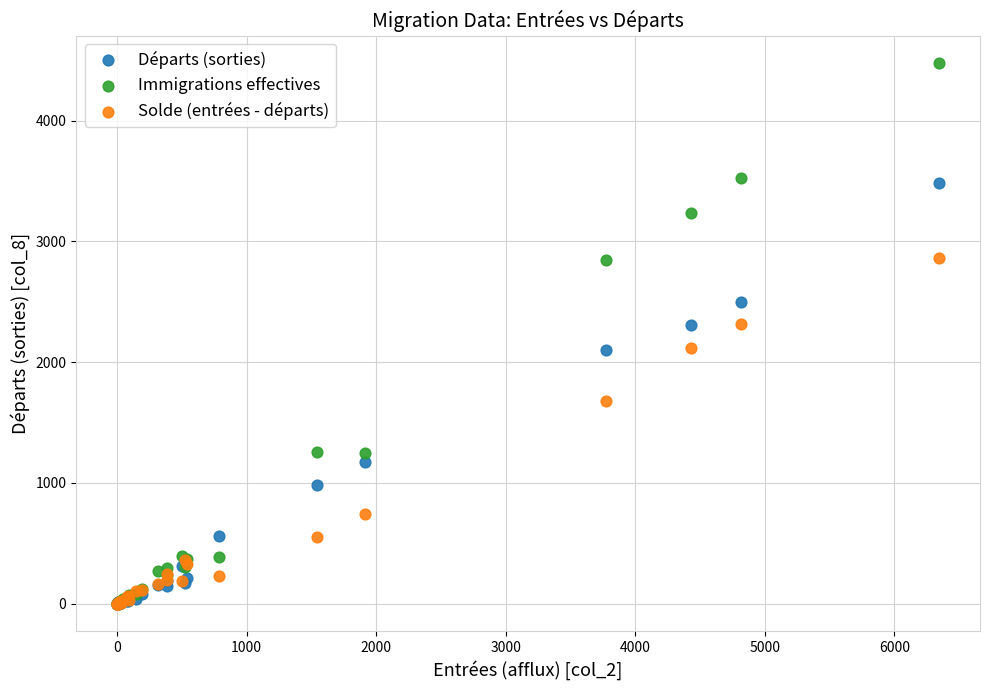

In the Départs (sorties) series, what Y value is closest to 1740?

2101